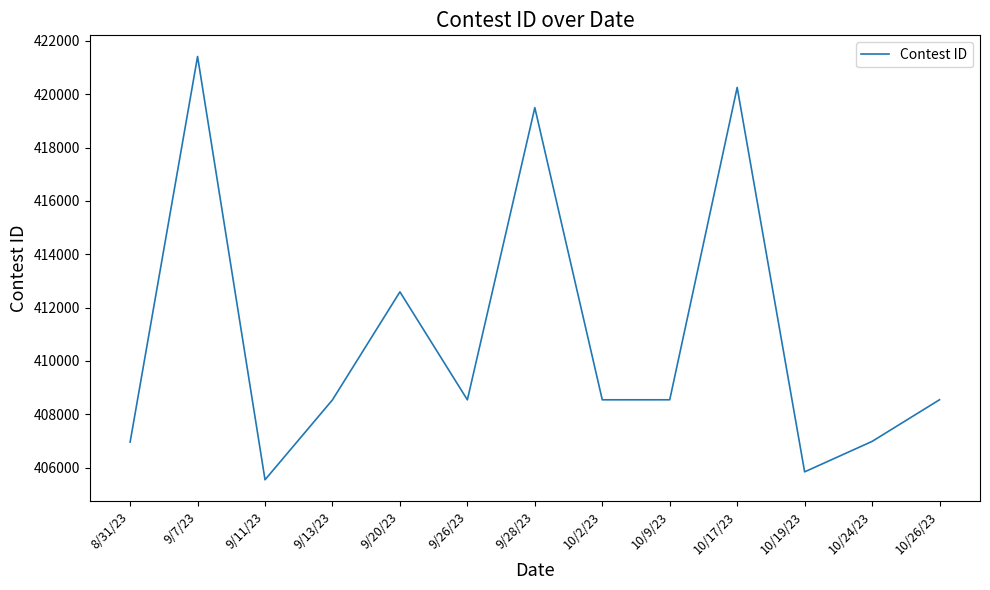

Is it true that the value at 9/28/23 is 419498?

True